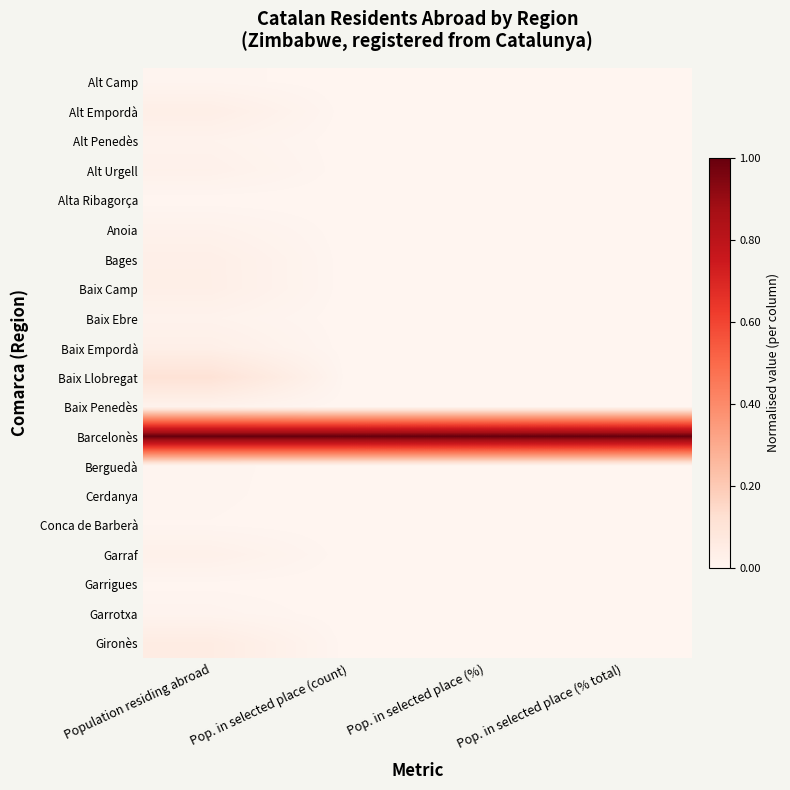

At how many categories does at least one series exceed 0?

4